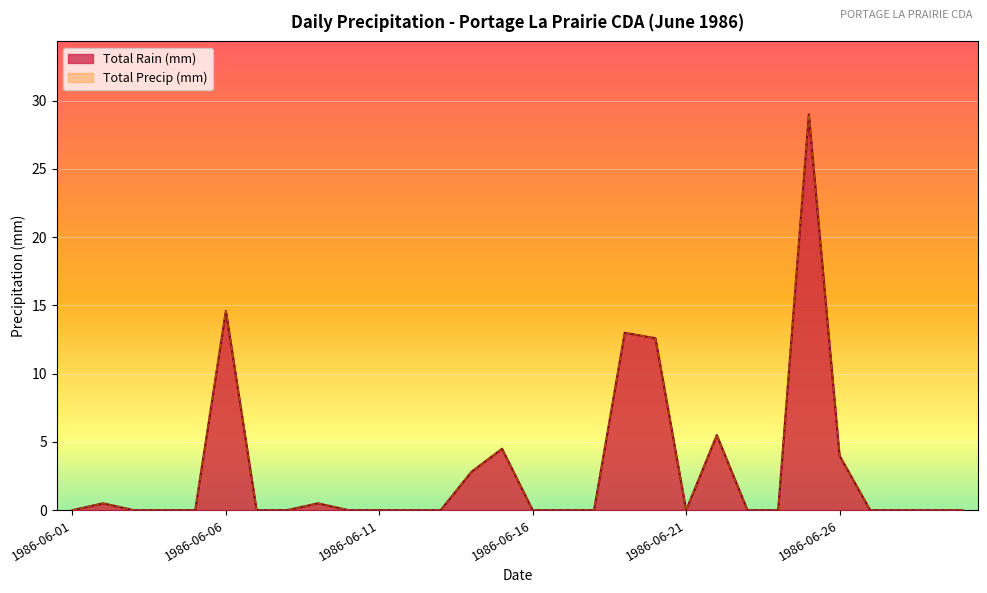

What is the value of the Total Rain (mm) point at the 25th from the left?

29.0